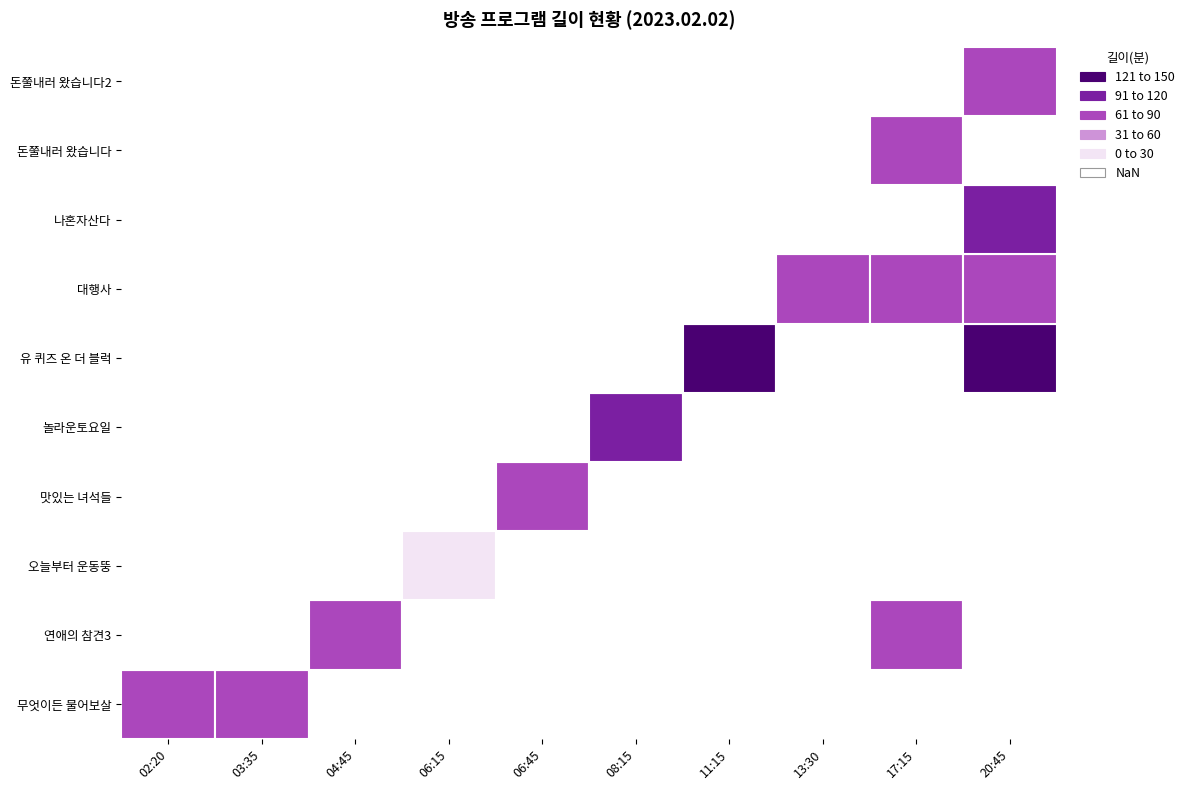

List the labels in order of 나혼자산다 value, smallest first.

02:20, 03:35, 04:45, 06:15, 06:45, 08:15, 11:15, 13:30, 17:15, 20:45